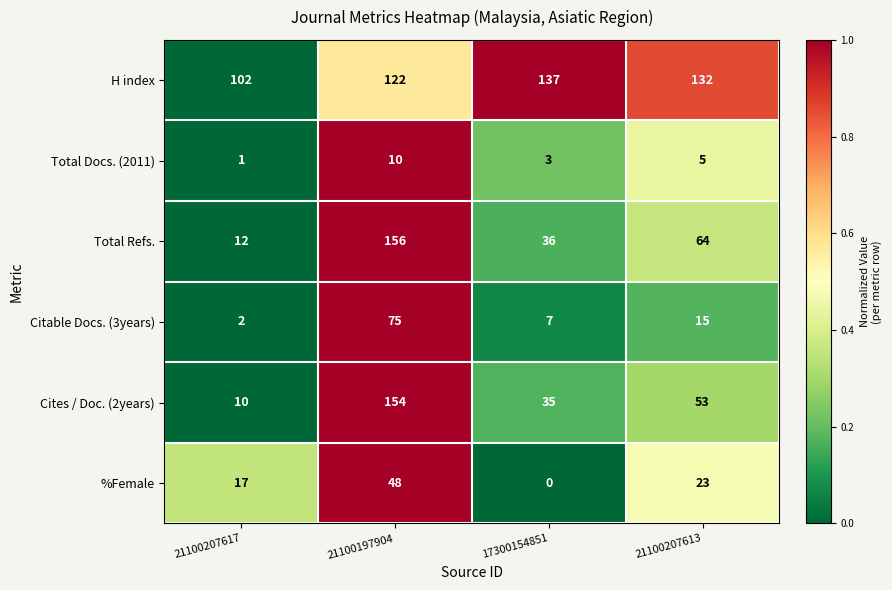

What is the sum of all Citable Docs. (3years) values?

99